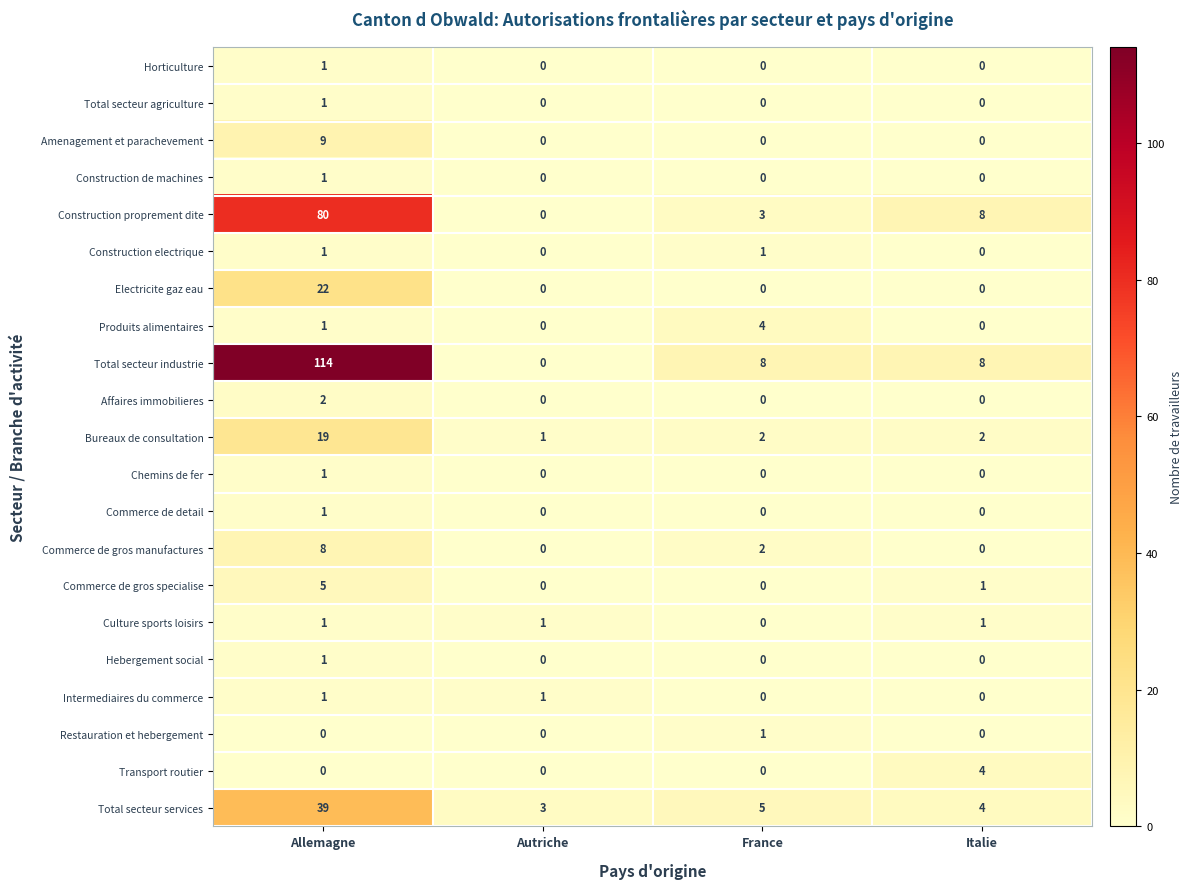

Which series has the widest spread of values?

Total secteur industrie